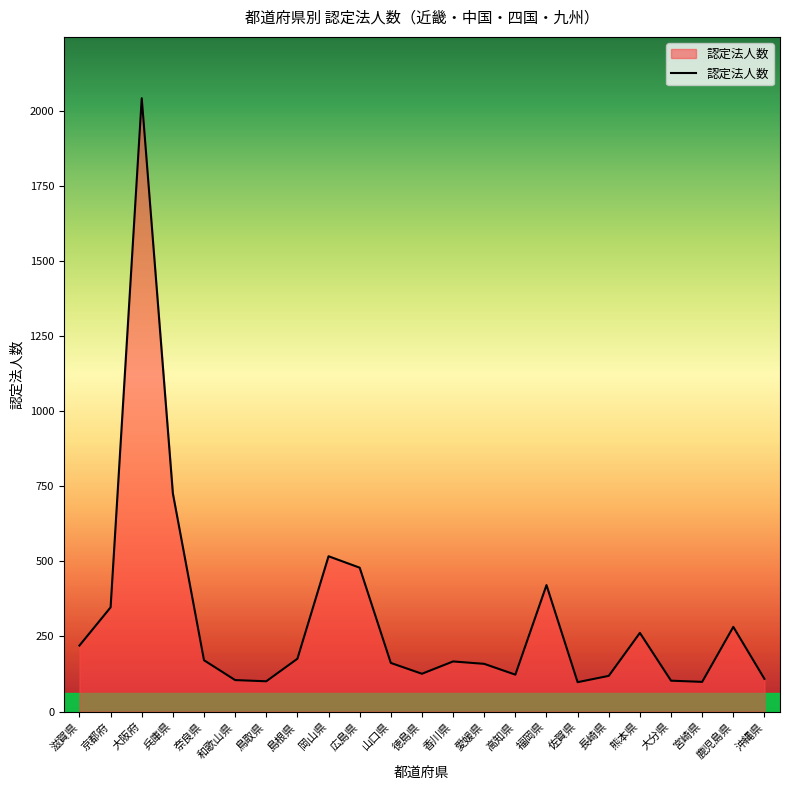

What is the minimum value shown in the chart?

98